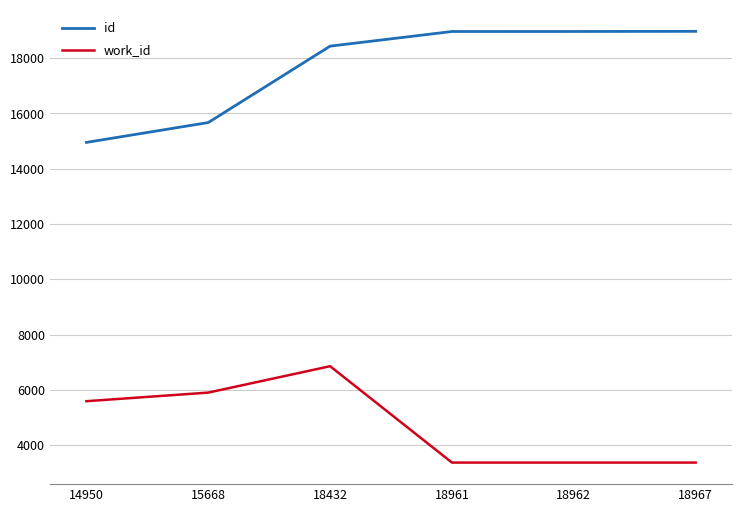

What is the difference between the second highest and minimum values in the id series?

4012